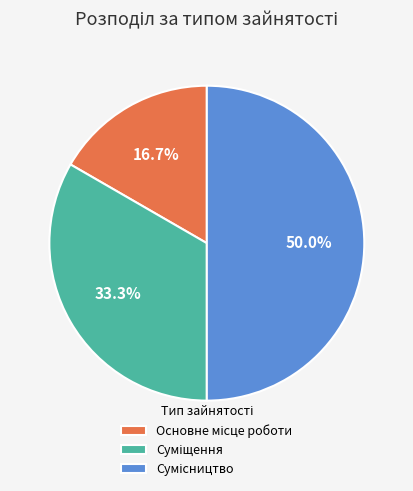

Which category has the biggest portion of the pie?

Сумісництво